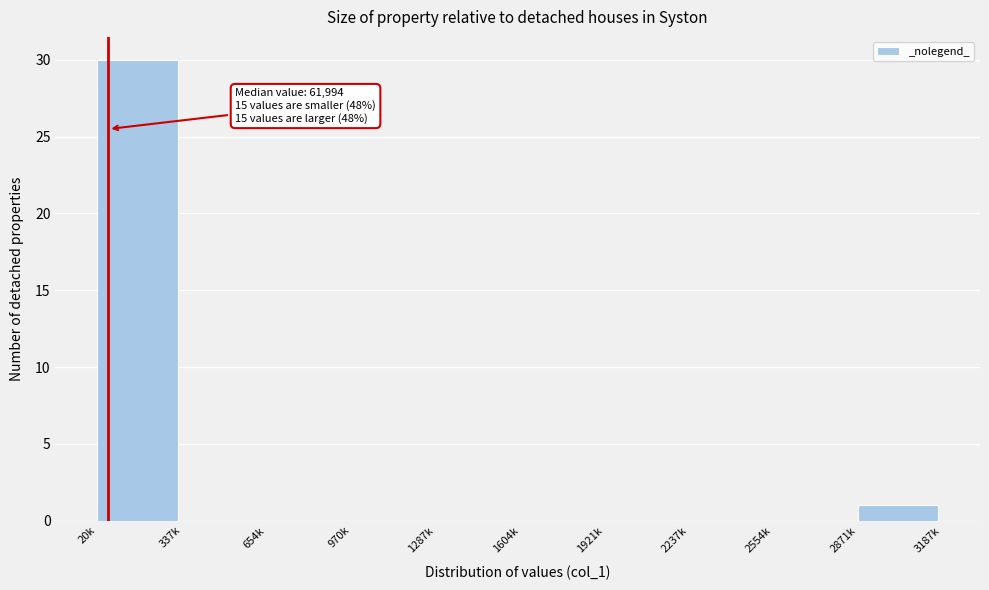

What is the greatest value displayed?

30